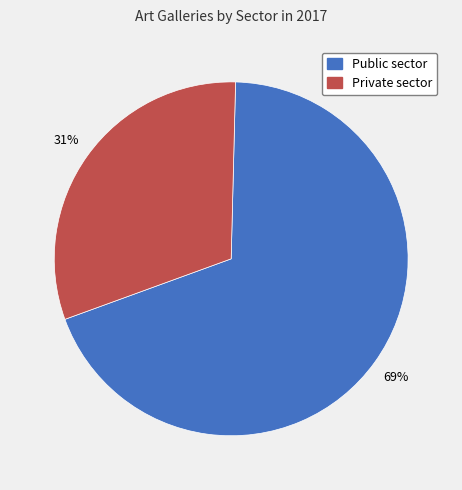

Is there a majority slice in this chart?

Yes